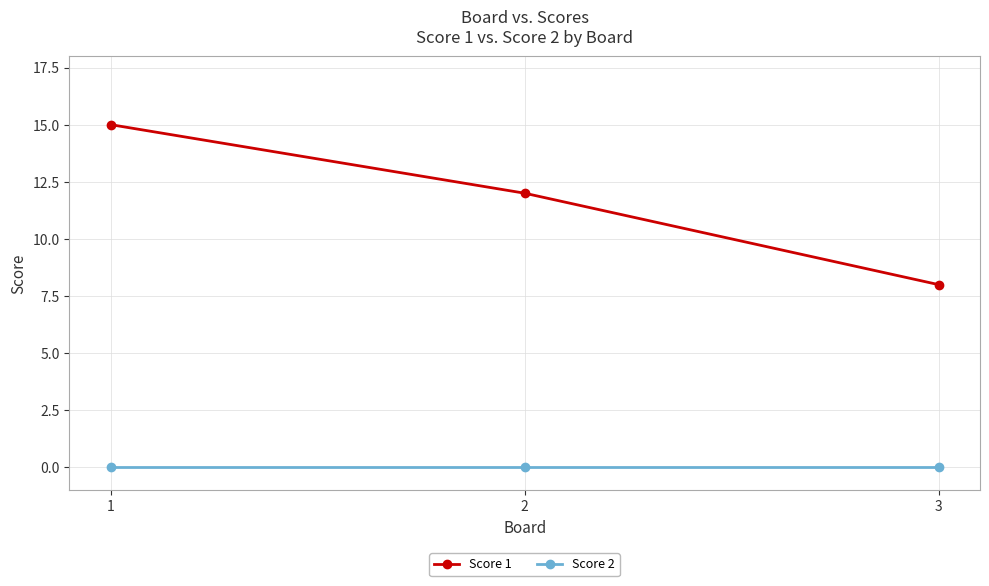

How many data points does each series have?

3